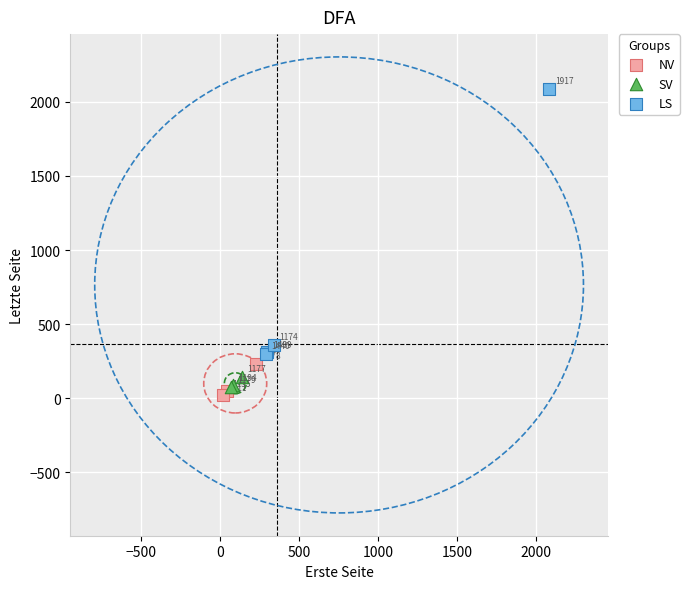

Which series has the largest Y range (max minus min)?

LS